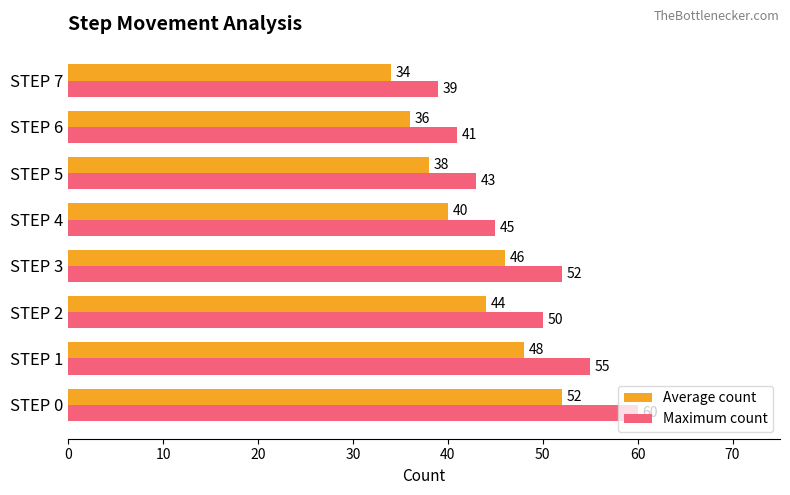

Which series changed the most between STEP 2 and STEP 6?

Maximum count